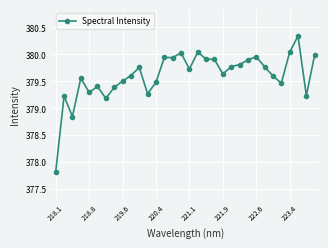

What is the value of the 31st point from the left?

379.2